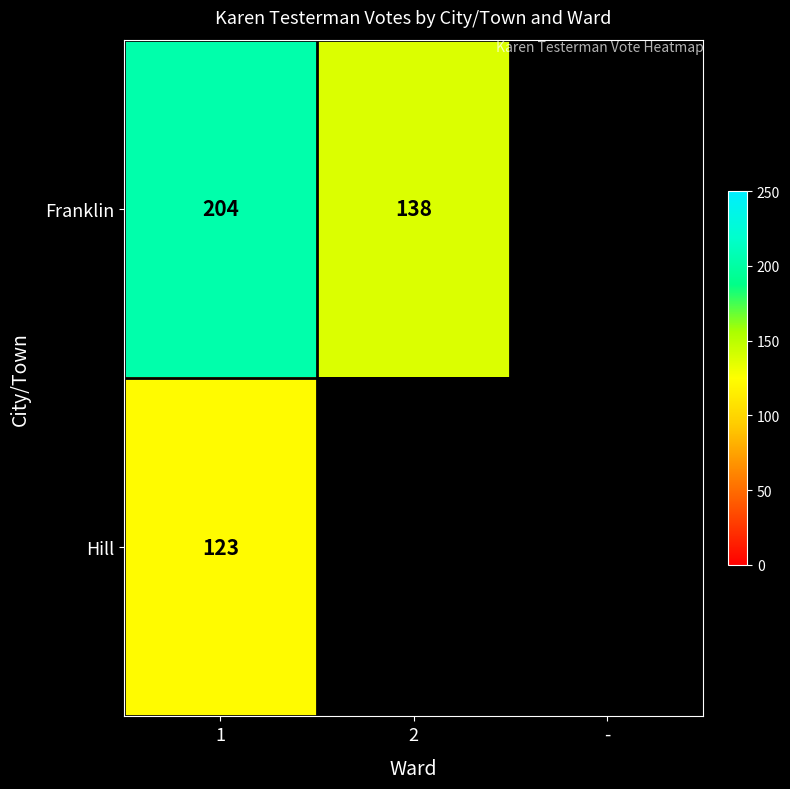

What is the total value across all series at 1?

327